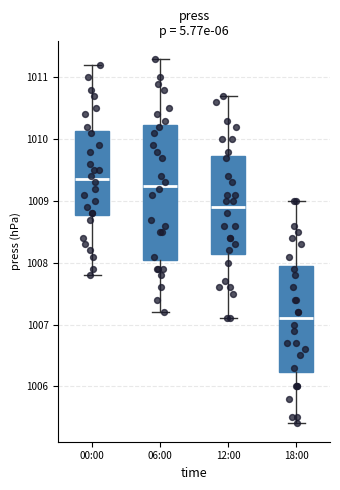

Where does the lower whisker of the box for 00:00 end on the y-axis? The values are not printed on the chart, so give them approximately, as read against the axis.

1007.8